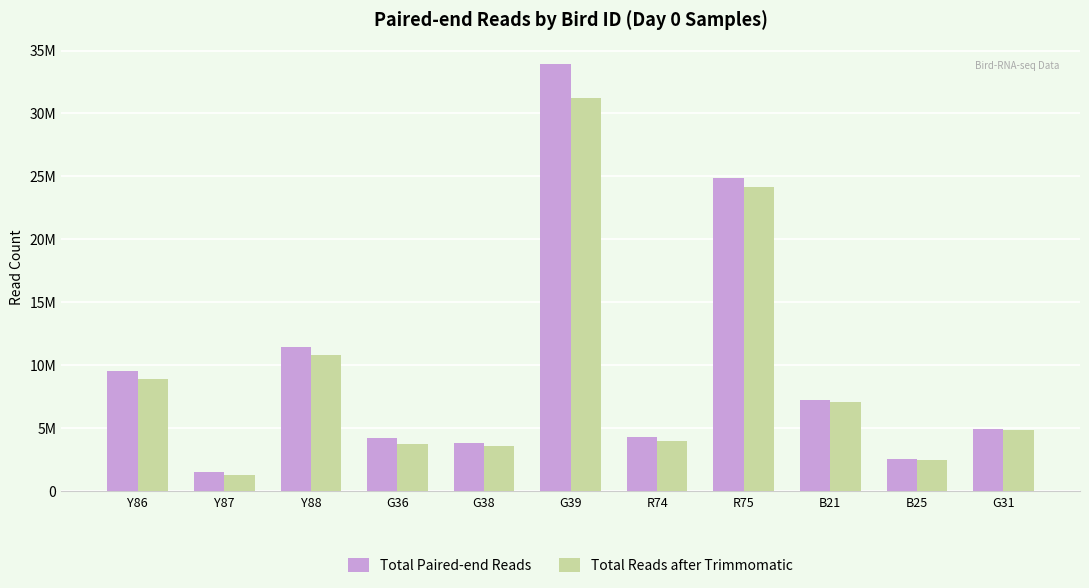

What is the spread (max minus min) of values at Y88?

573111